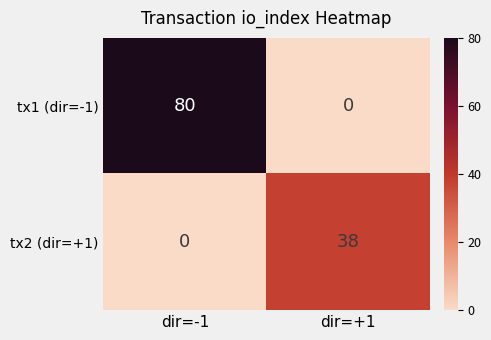

List the series in order of their peak value, lowest first.

tx2 (dir=+1), tx1 (dir=-1)